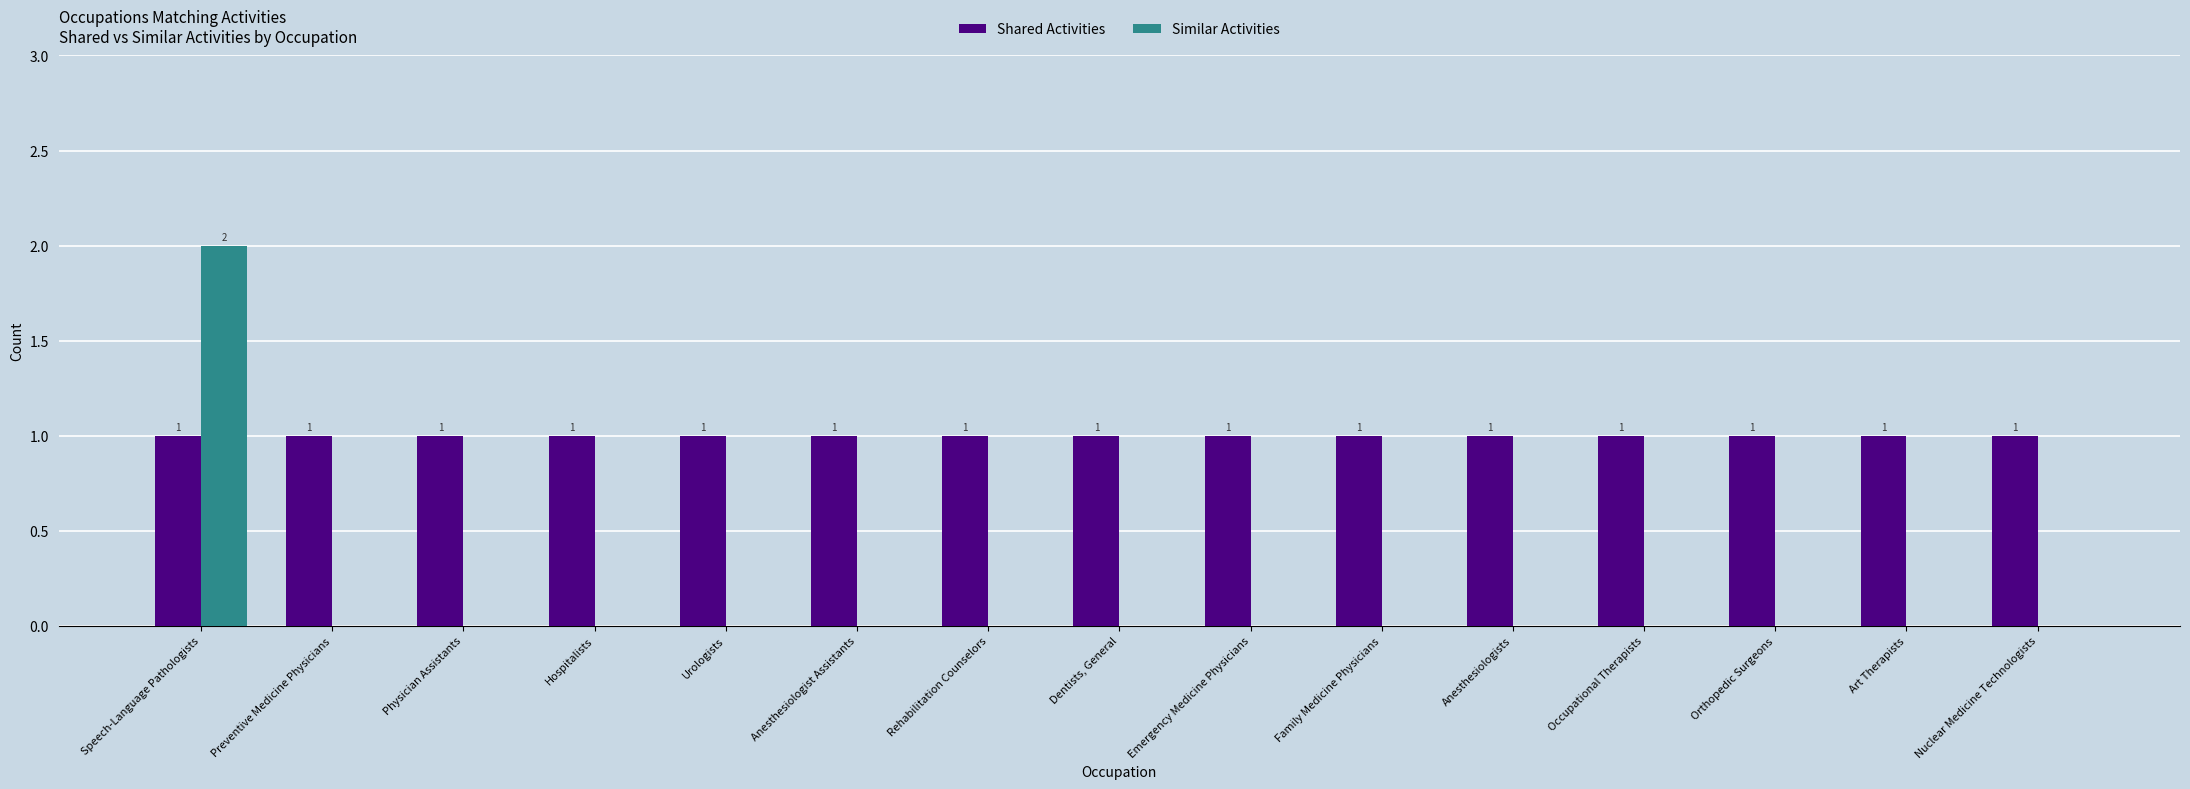

Is the value of Similar Activities at Occupational Therapists greater than the value of Shared Activities at Anesthesiologists?

No